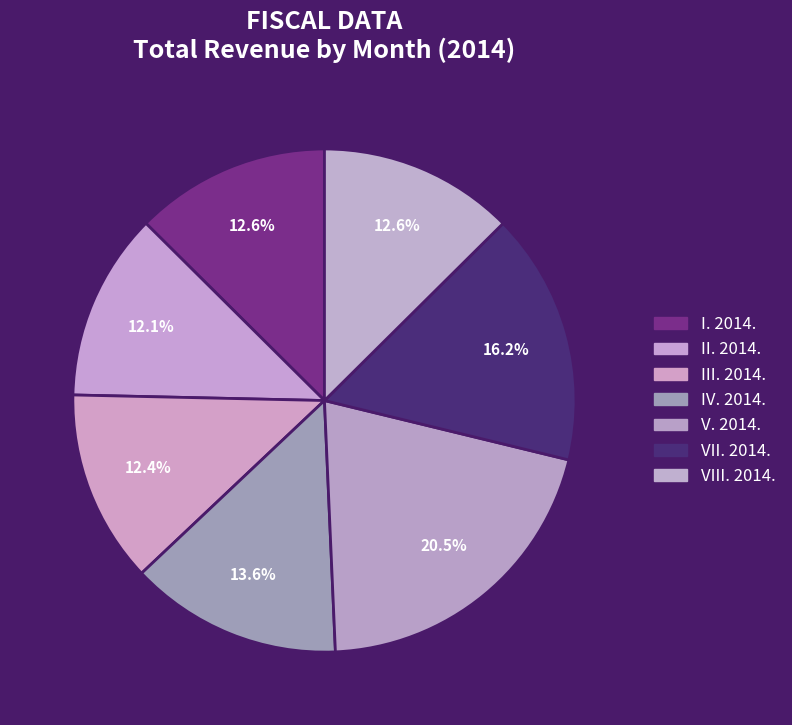

Does VII. 2014. account for over 50% of the chart?

No